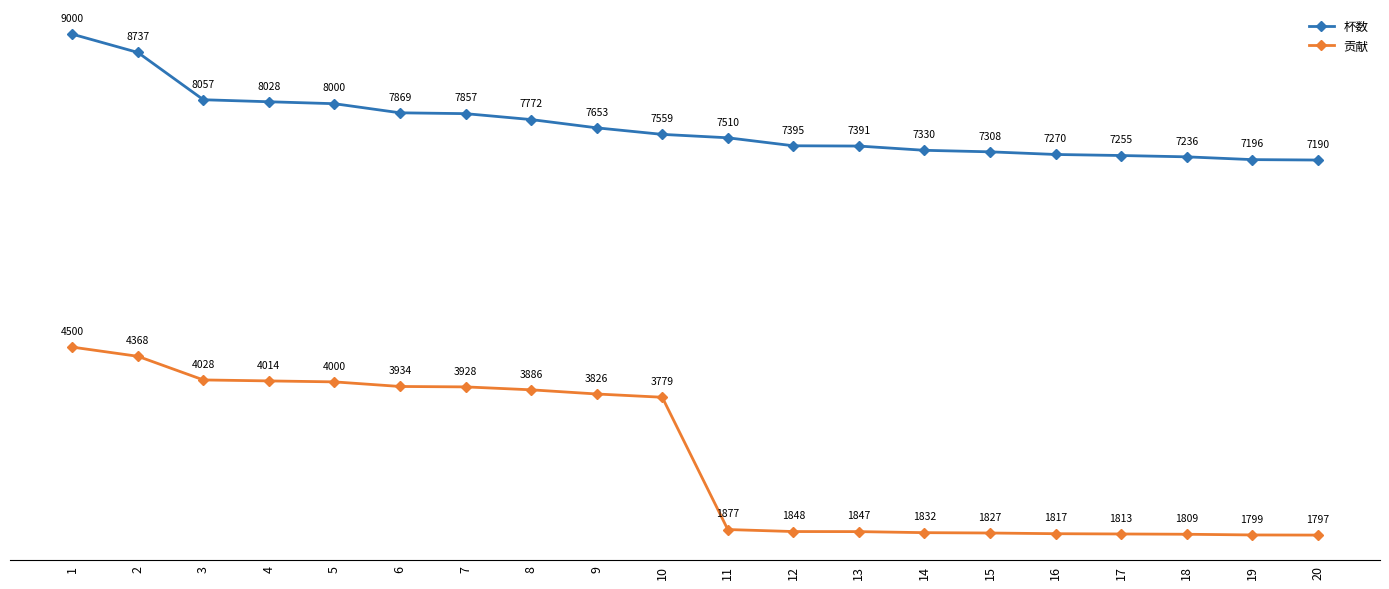

What is the average value of the 杯数 series?

7681